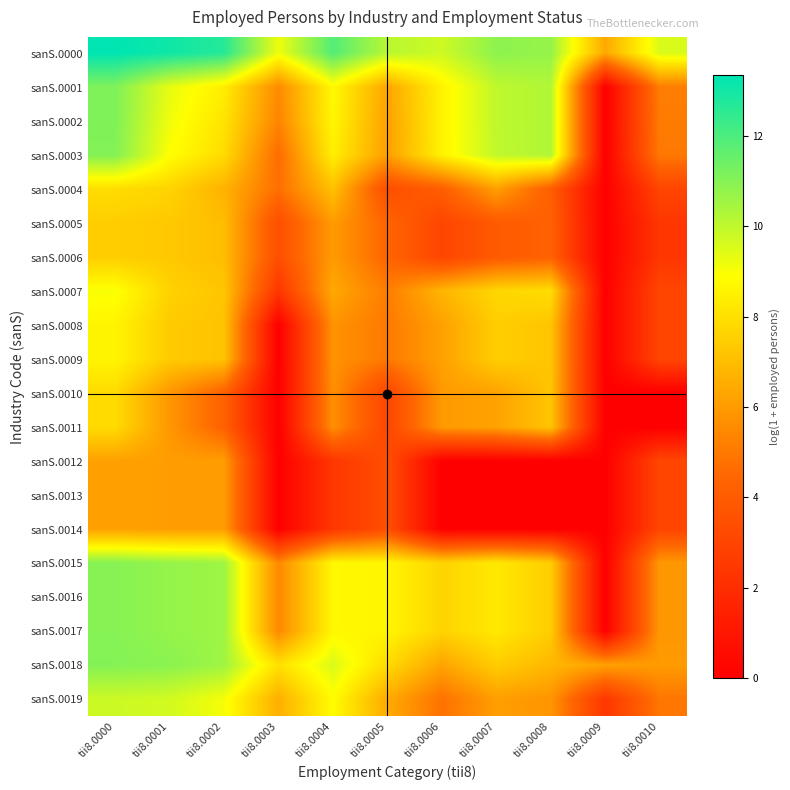

Reading right to left, what are all the values shown in this chart?

sanS.0000: tii8.0010=9.5	tii8.0009=6.4	tii8.0008=10.7	tii8.0007=10.9	tii8.0006=9.8	tii8.0005=10.1	tii8.0004=11.9	tii8.0003=9.2	tii8.0002=12.7	tii8.0001=13.1	tii8.0000=13.3
sanS.0001: tii8.0010=5.1	tii8.0009=0.0	tii8.0008=10.3	tii8.0007=10.0	tii8.0006=8.6	tii8.0005=6.3	tii8.0004=8.7	tii8.0003=5.5	tii8.0002=8.4	tii8.0001=9.3	tii8.0000=11.1
sanS.0002: tii8.0010=5.1	tii8.0009=0.0	tii8.0008=10.3	tii8.0007=10.0	tii8.0006=8.6	tii8.0005=6.2	tii8.0004=8.7	tii8.0003=5.4	tii8.0002=8.1	tii8.0001=9.2	tii8.0000=11.1
sanS.0003: tii8.0010=5.0	tii8.0009=0.0	tii8.0008=10.3	tii8.0007=10.0	tii8.0006=8.5	tii8.0005=6.1	tii8.0004=8.4	tii8.0003=4.6	tii8.0002=7.9	tii8.0001=8.9	tii8.0000=11.1
sanS.0004: tii8.0010=3.0	tii8.0009=0.0	tii8.0008=4.1	tii8.0007=6.1	tii8.0006=4.1	tii8.0005=3.4	tii8.0004=7.1	tii8.0003=4.7	tii8.0002=6.7	tii8.0001=7.7	tii8.0000=7.9
sanS.0005: tii8.0010=2.4	tii8.0009=0.0	tii8.0008=4.3	tii8.0007=3.9	tii8.0006=3.0	tii8.0005=4.4	tii8.0004=6.0	tii8.0003=3.4	tii8.0002=7.0	tii8.0001=7.3	tii8.0000=7.5
sanS.0006: tii8.0010=2.4	tii8.0009=0.0	tii8.0008=4.3	tii8.0007=3.9	tii8.0006=3.0	tii8.0005=4.4	tii8.0004=6.0	tii8.0003=3.4	tii8.0002=7.0	tii8.0001=7.3	tii8.0000=7.5
sanS.0007: tii8.0010=3.0	tii8.0009=0.0	tii8.0008=7.9	tii8.0007=7.7	tii8.0006=6.8	tii8.0005=5.1	tii8.0004=6.4	tii8.0003=2.4	tii8.0002=7.2	tii8.0001=7.6	tii8.0000=9.0
sanS.0008: tii8.0010=3.0	tii8.0009=0.0	tii8.0008=7.2	tii8.0007=7.5	tii8.0006=6.2	tii8.0005=5.0	tii8.0004=5.8	tii8.0003=0.0	tii8.0002=7.2	tii8.0001=7.4	tii8.0000=8.6
sanS.0009: tii8.0010=3.0	tii8.0009=0.0	tii8.0008=7.2	tii8.0007=7.5	tii8.0006=6.2	tii8.0005=5.0	tii8.0004=5.8	tii8.0003=0.0	tii8.0002=7.2	tii8.0001=7.4	tii8.0000=8.6
sanS.0010: tii8.0010=0.0	tii8.0009=0.0	tii8.0008=7.2	tii8.0007=6.2	tii8.0006=6.0	tii8.0005=3.0	tii8.0004=5.7	tii8.0003=0.0	tii8.0002=4.3	tii8.0001=5.9	tii8.0000=7.9
sanS.0011: tii8.0010=0.0	tii8.0009=0.0	tii8.0008=7.2	tii8.0007=6.2	tii8.0006=6.0	tii8.0005=3.0	tii8.0004=5.7	tii8.0003=0.0	tii8.0002=4.3	tii8.0001=5.9	tii8.0000=7.9
sanS.0012: tii8.0010=3.0	tii8.0009=0.0	tii8.0008=0.0	tii8.0007=0.0	tii8.0006=0.0	tii8.0005=3.4	tii8.0004=2.4	tii8.0003=0.0	tii8.0002=6.0	tii8.0001=6.1	tii8.0000=6.2
sanS.0013: tii8.0010=3.0	tii8.0009=0.0	tii8.0008=0.0	tii8.0007=0.0	tii8.0006=0.0	tii8.0005=3.4	tii8.0004=2.4	tii8.0003=0.0	tii8.0002=6.0	tii8.0001=6.1	tii8.0000=6.2
sanS.0014: tii8.0010=3.0	tii8.0009=0.0	tii8.0008=0.0	tii8.0007=0.0	tii8.0006=0.0	tii8.0005=3.4	tii8.0004=2.4	tii8.0003=0.0	tii8.0002=6.0	tii8.0001=6.1	tii8.0000=6.2
sanS.0015: tii8.0010=5.9	tii8.0009=0.0	tii8.0008=7.5	tii8.0007=8.3	tii8.0006=7.7	tii8.0005=8.6	tii8.0004=8.7	tii8.0003=5.5	tii8.0002=10.6	tii8.0001=10.7	tii8.0000=11.0
sanS.0016: tii8.0010=5.9	tii8.0009=0.0	tii8.0008=7.5	tii8.0007=8.3	tii8.0006=7.7	tii8.0005=8.6	tii8.0004=8.7	tii8.0003=5.5	tii8.0002=10.6	tii8.0001=10.7	tii8.0000=11.0
sanS.0017: tii8.0010=5.9	tii8.0009=0.0	tii8.0008=7.5	tii8.0007=8.3	tii8.0006=7.7	tii8.0005=8.6	tii8.0004=8.7	tii8.0003=5.5	tii8.0002=10.6	tii8.0001=10.7	tii8.0000=11.0
sanS.0018: tii8.0010=6.0	tii8.0009=6.2	tii8.0008=6.8	tii8.0007=7.5	tii8.0006=6.3	tii8.0005=7.9	tii8.0004=9.5	tii8.0003=8.0	tii8.0002=10.6	tii8.0001=10.9	tii8.0000=11.0
sanS.0019: tii8.0010=4.9	tii8.0009=2.4	tii8.0008=5.8	tii8.0007=6.1	tii8.0006=4.8	tii8.0005=6.5	tii8.0004=8.8	tii8.0003=6.6	tii8.0002=9.1	tii8.0001=9.7	tii8.0000=9.8